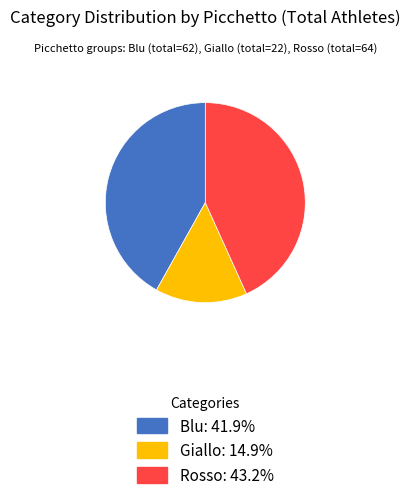

Which has a higher value, Rosso or Blu?

Rosso